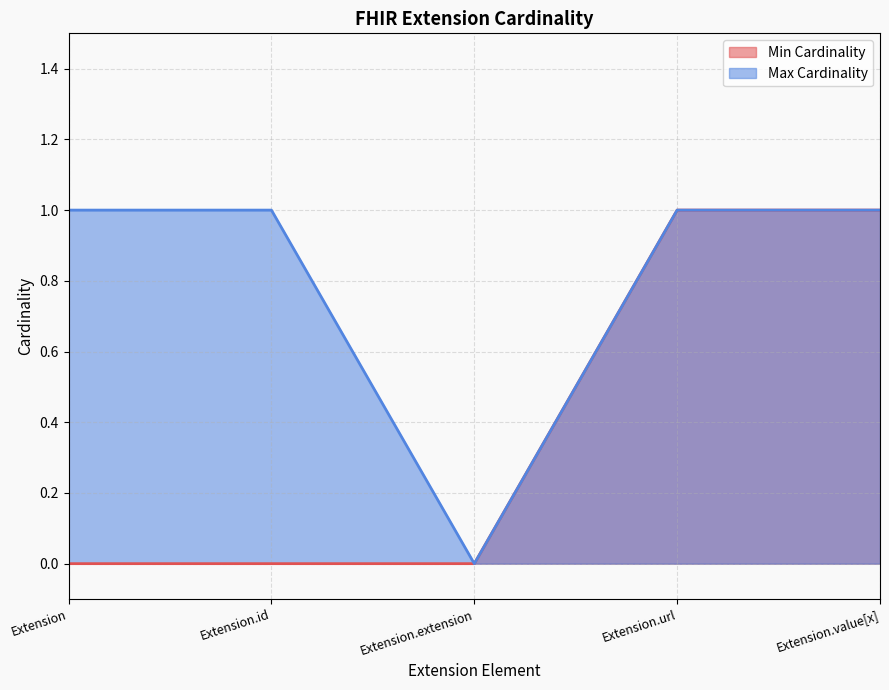

At which label is Min Cardinality closest to 0?

Extension